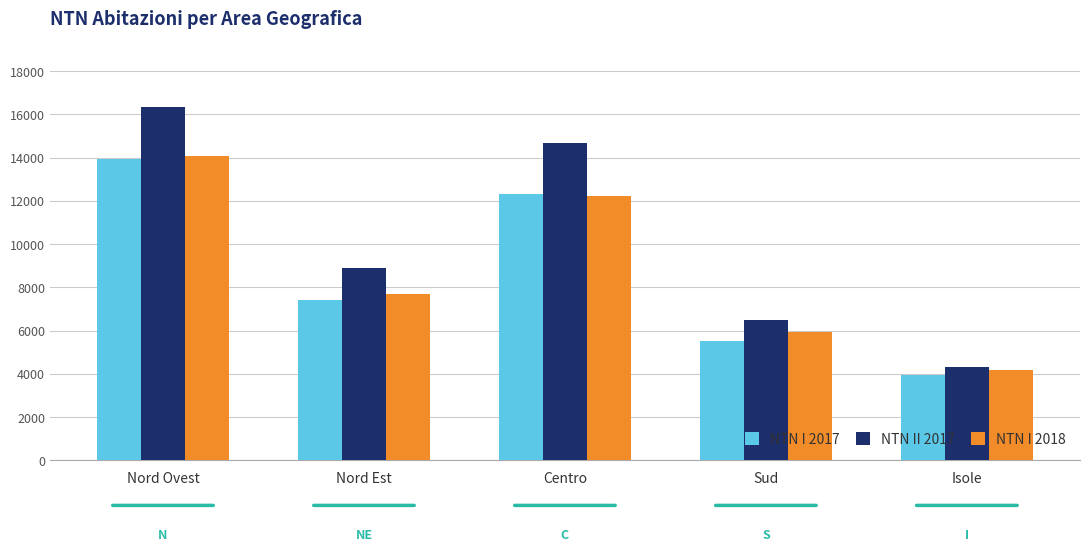

List the labels in order of NTN II 2017 value, largest first.

Nord Ovest, Centro, Nord Est, Sud, Isole